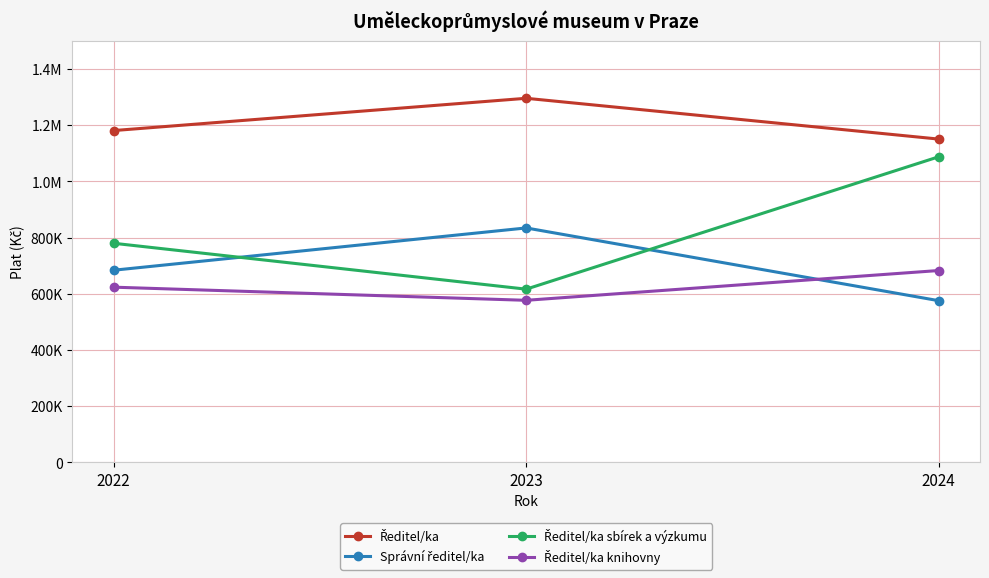

Which has a higher value, 2022 or 2023?

2023